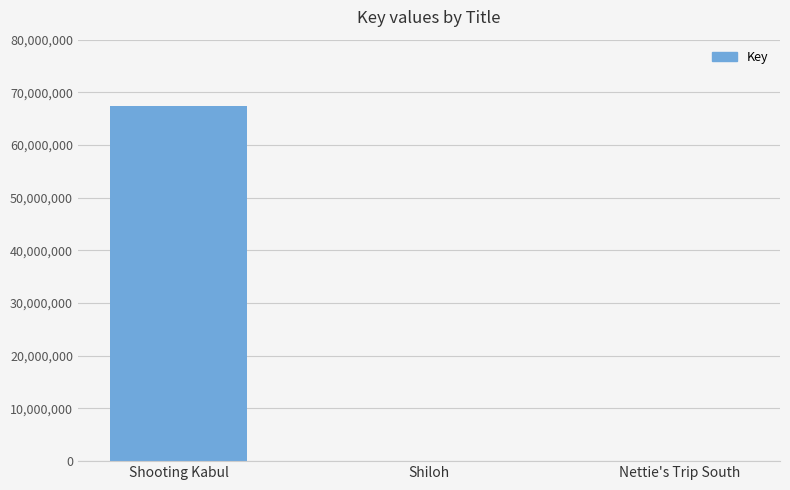

What is the ratio of the value at Shooting Kabul to the value at Shiloh?

11833.1